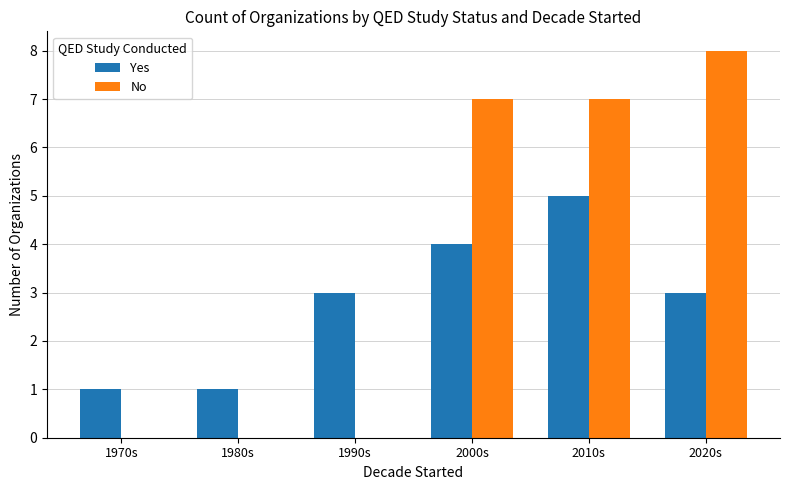

Which series has the widest spread of values?

No